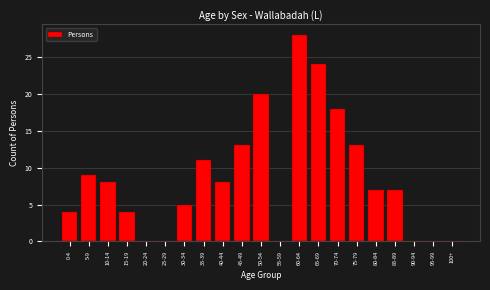

Reading left to right, list all the values displayed in this chart.

0-4=4	5-9=9	10-14=8	15-19=4	20-24=0	25-29=0	30-34=5	35-39=11	40-44=8	45-49=13	50-54=20	55-59=0	60-64=28	65-69=24	70-74=18	75-79=13	80-84=7	85-89=7	90-94=0	95-99=0	100+=0